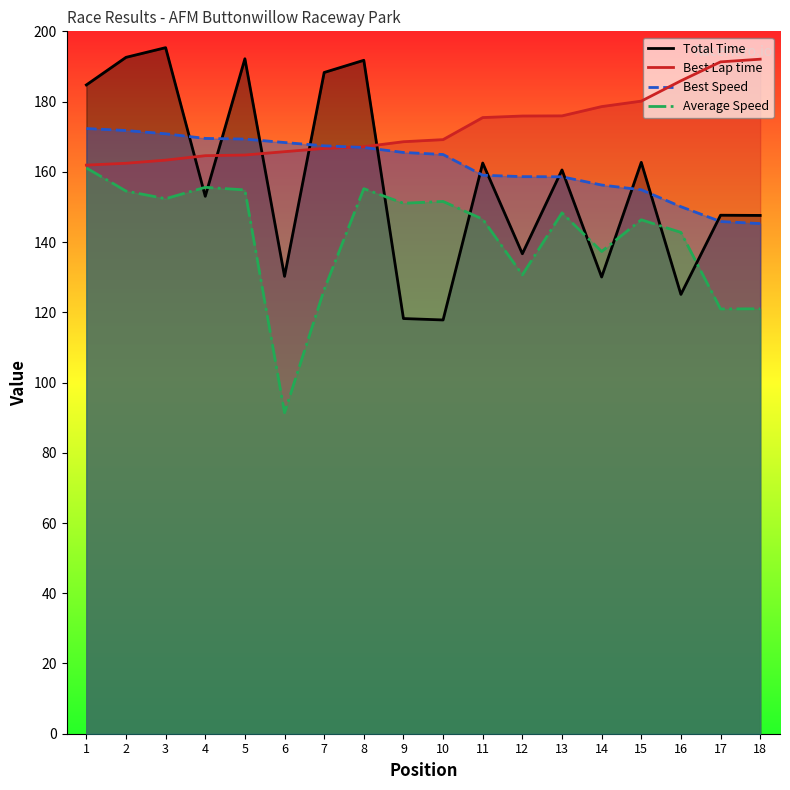

True or false: Best Speed and Total Time cross at least once.

True